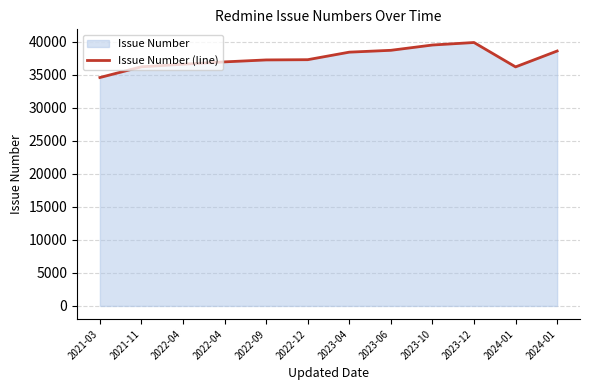

Is it true that the value at 2022-04 is 21056?

False